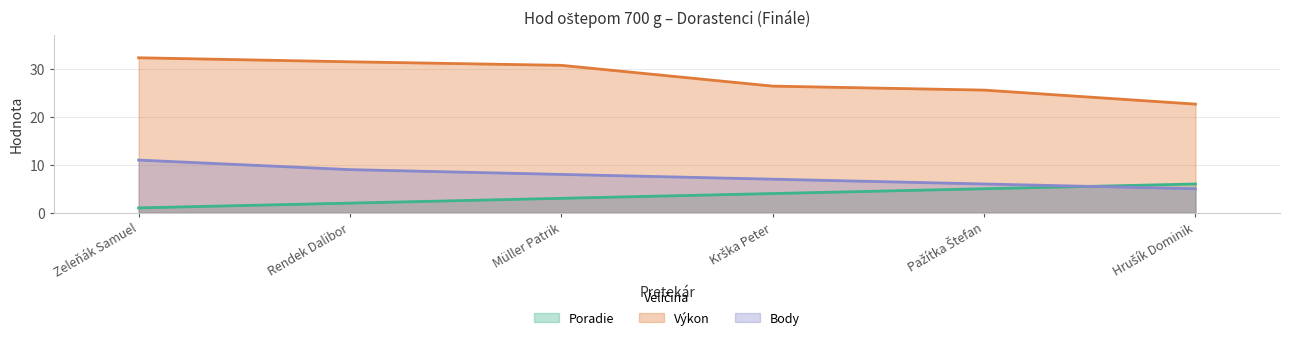

Reading left to right, list all the values displayed in this chart.

Poradie: 1.0	2.0	3.0	4.0	5.0	6.0
Výkon: 32.4	31.6	30.8	26.5	25.6	22.7
Body: 11.0	9.0	8.0	7.0	6.0	5.0